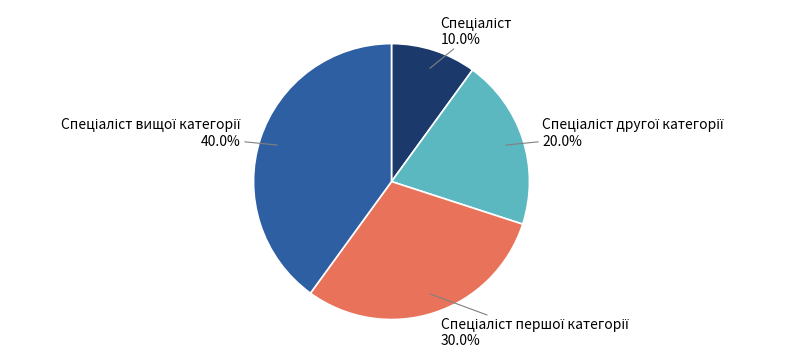

What is the largest slice in the pie chart?

Спеціаліст вищої категорії